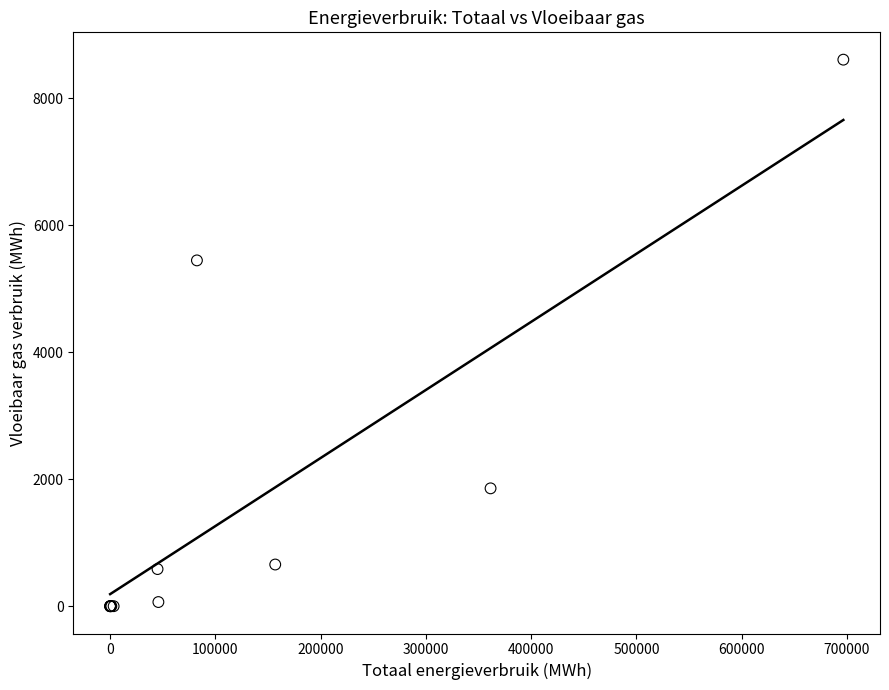

What Y value in the scatter plot is closest to 4304?

5447.4